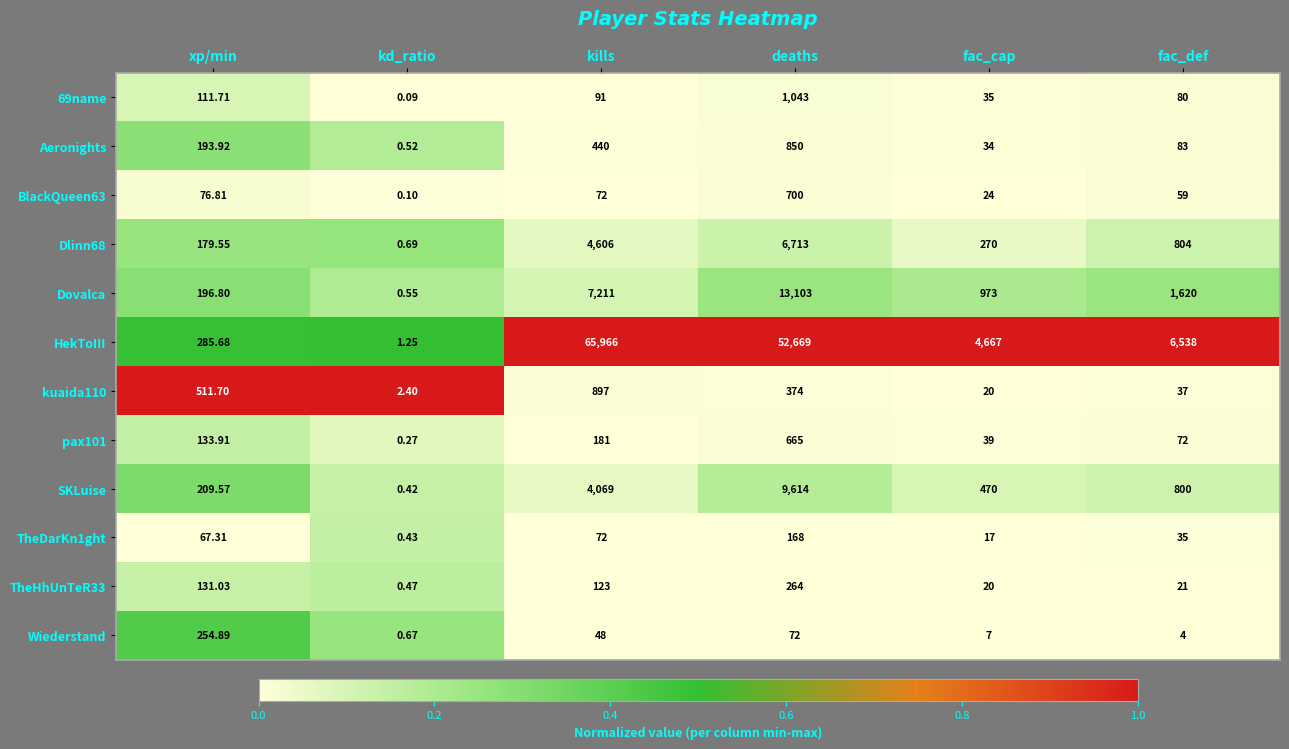

Which series has the widest spread of values?

HekToIII